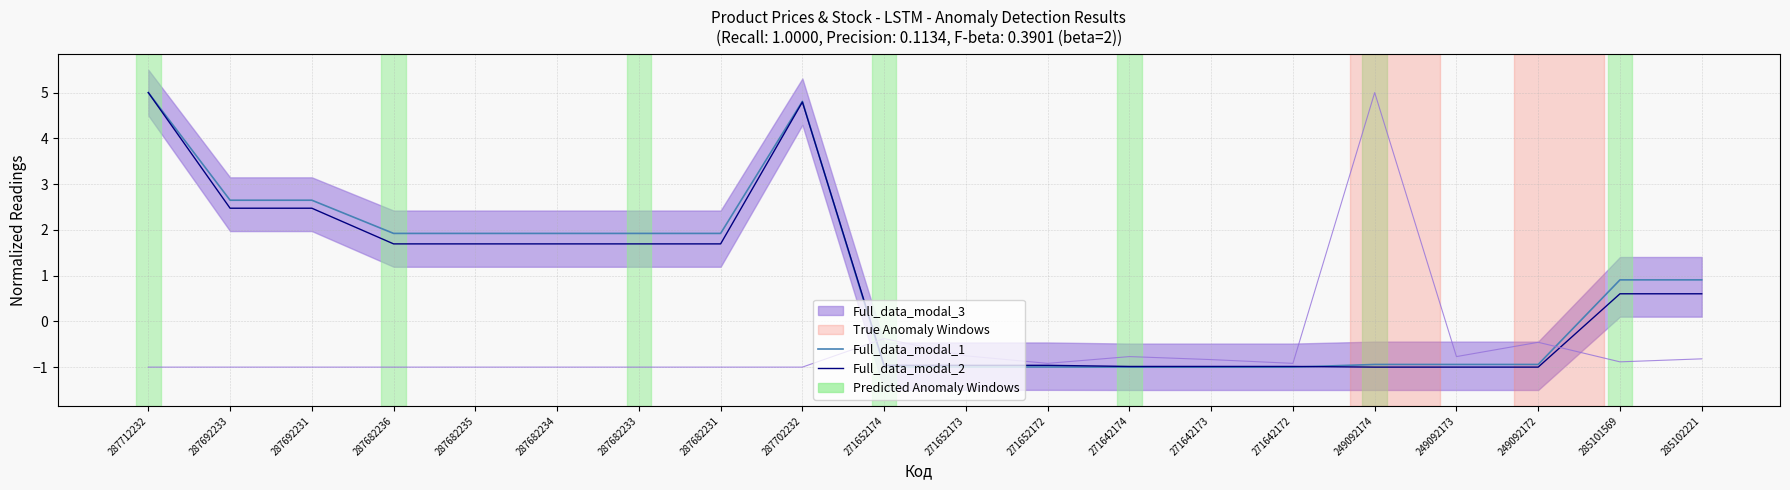

At 287682234, list the series in order from smallest to largest.

Full_data_modal_2, Full_data_modal_1